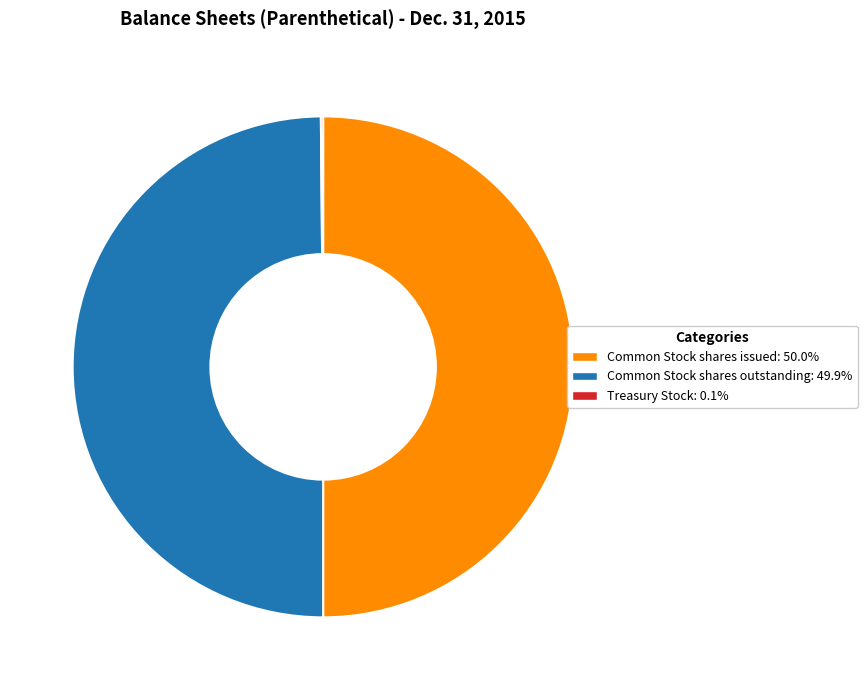

What is the ratio of the value at Common Stock shares outstanding: 49.9% to the value at Common Stock shares issued: 50.0%?

1.0